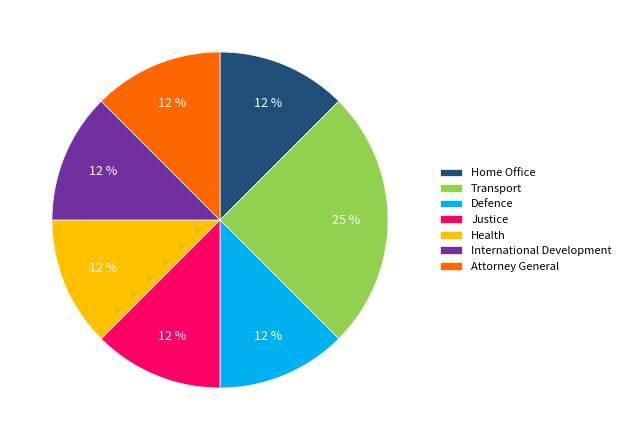

Is there a majority slice in this chart?

No